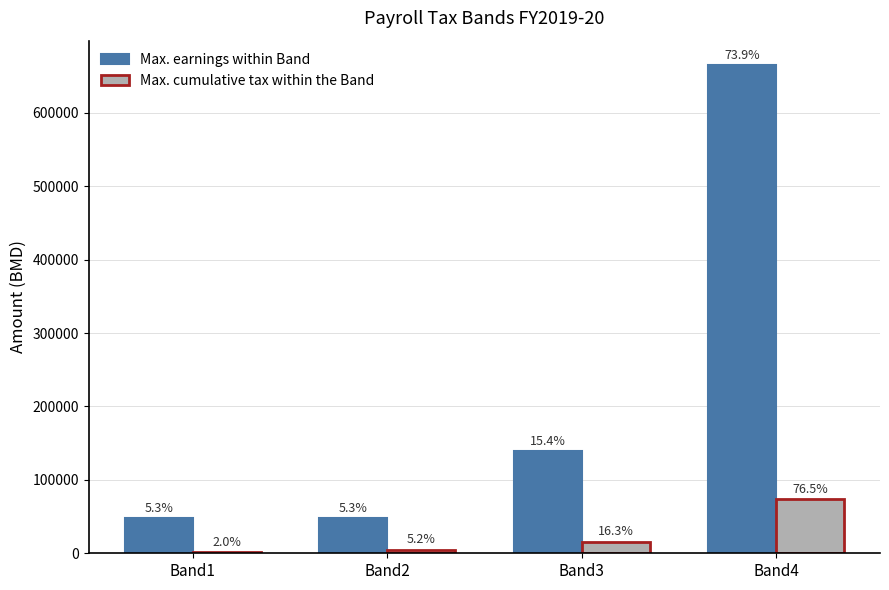

What is the value of the Max. cumulative tax within the Band bar at the 2nd from the left?

5040.0